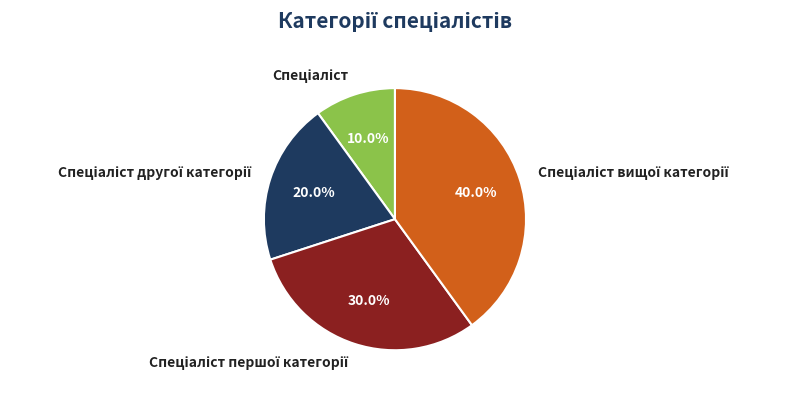

Does any single category account for the majority?

No